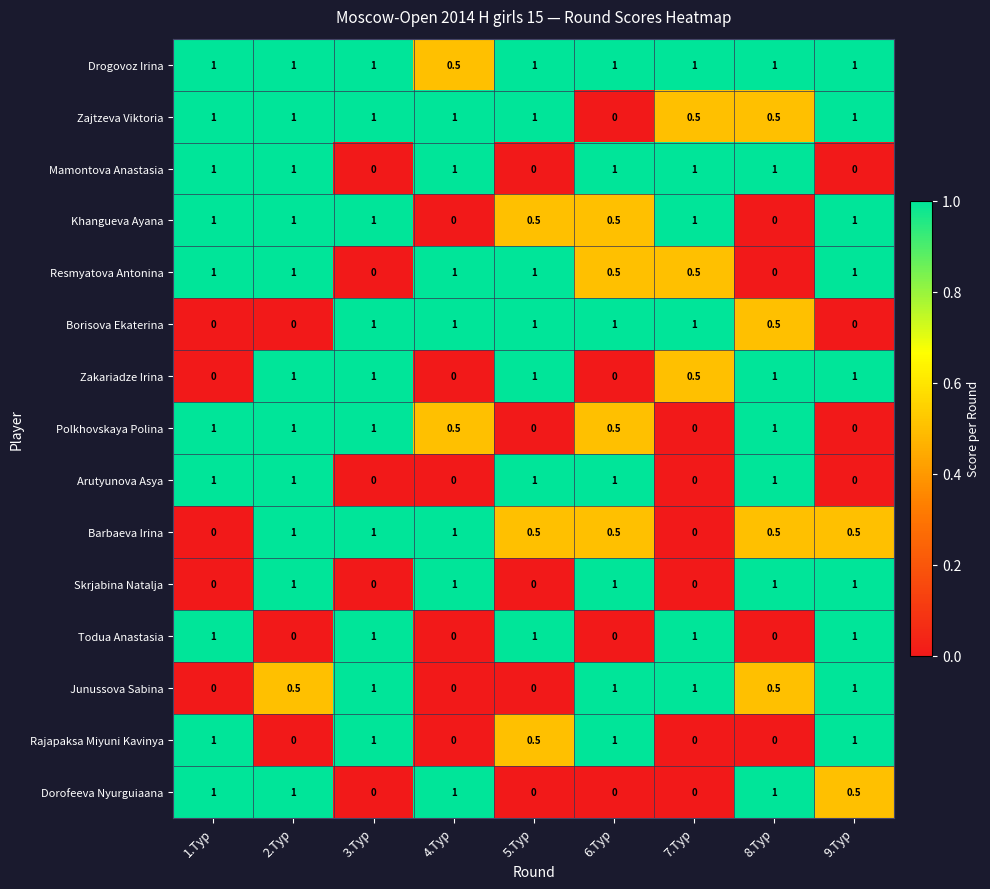

What is the difference between the highest and lowest values at 6.Tур?

1.0